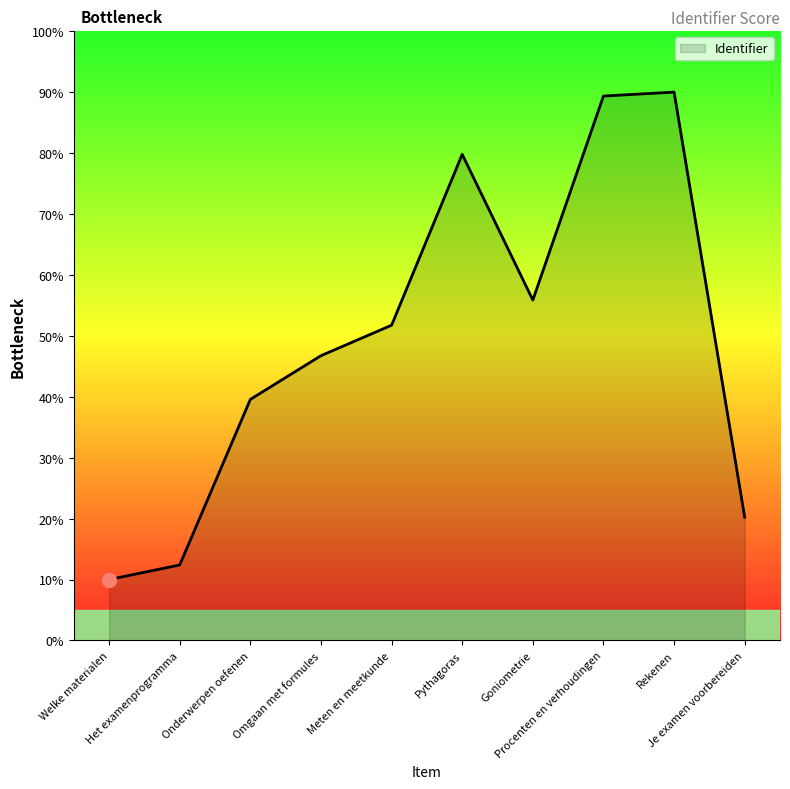

Reading left to right, extract all data points from this chart.

Welke materialen=10.0	Het examenprogramma=12.4	Onderwerpen oefenen=39.6	Omgaan met formules=46.7	Meten en meetkunde=51.7	Pythagoras=79.8	Goniometrie=55.9	Procenten en verhoudingen=89.3	Rekenen=90.0	Je examen voorbereiden=20.2